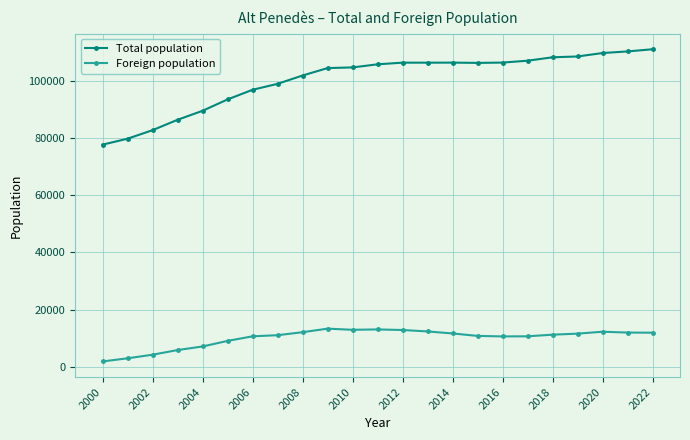

True or false: Total population and Foreign population cross at least once.

False